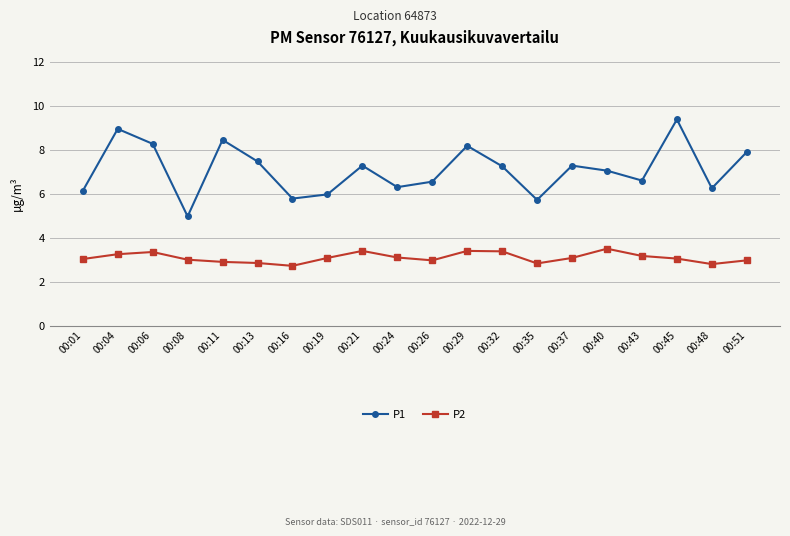

True or false: P1 and P2 intersect in this chart.

False